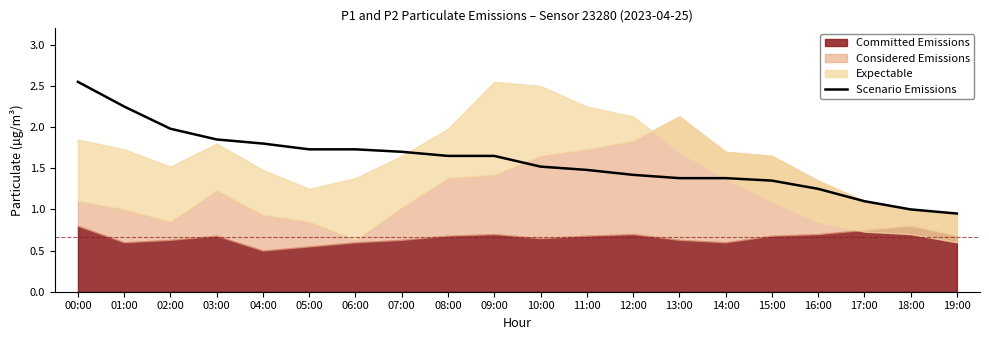

The chart shows a value of 1.7 at 07:00. True or false?

True